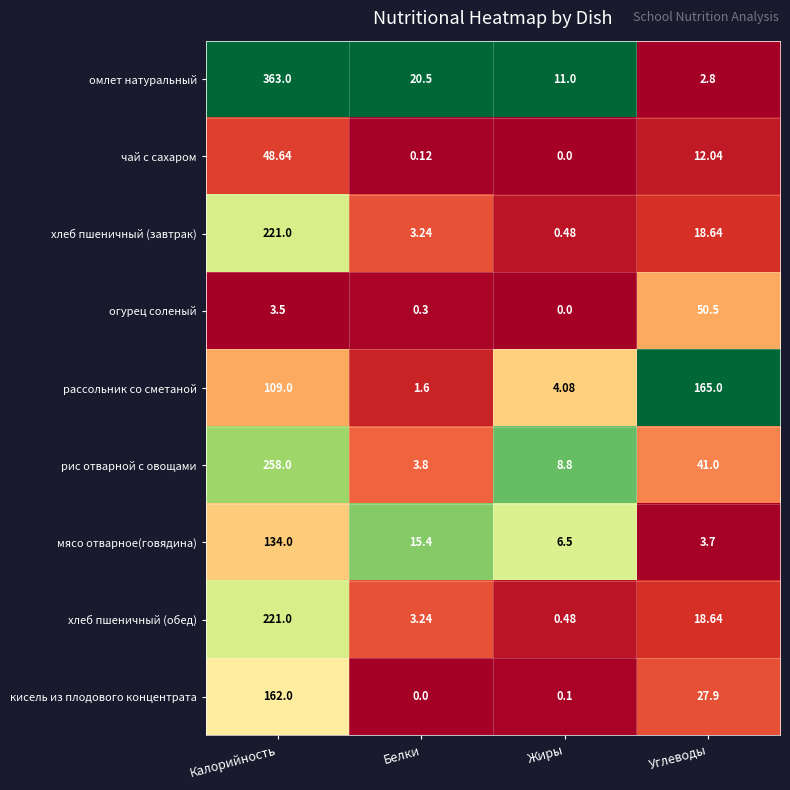

Which series has the largest range (max minus min)?

омлет натуральный